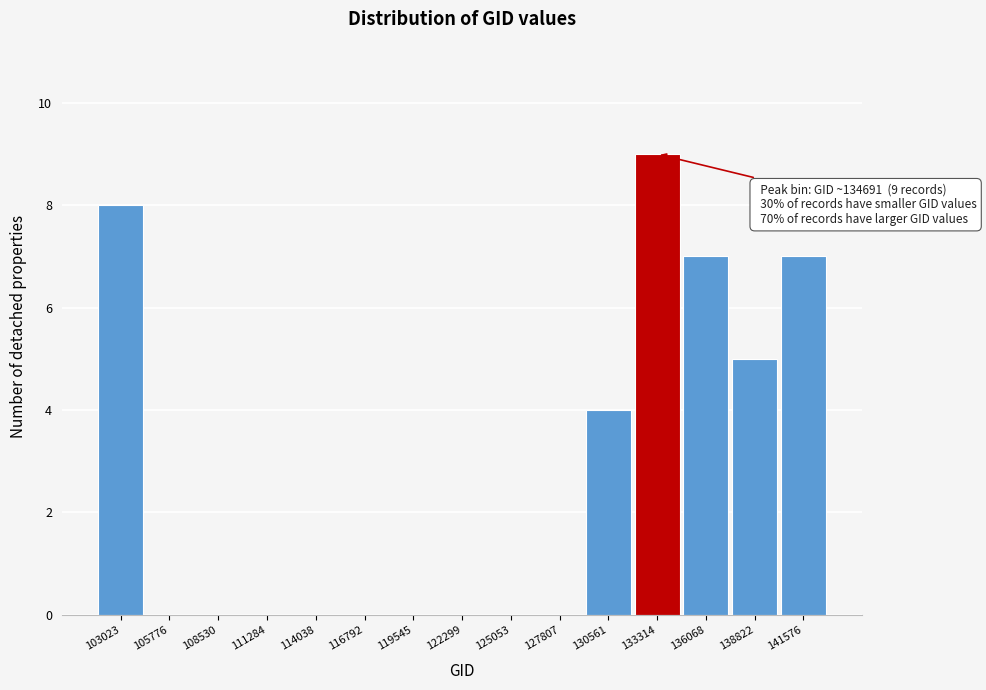

Reading left to right, list all the values displayed in this chart.

103023=8	105776=0	108530=0	111284=0	114038=0	116792=0	119545=0	122299=0	125053=0	127807=0	130561=4	133314=9	136068=7	138822=5	141576=7